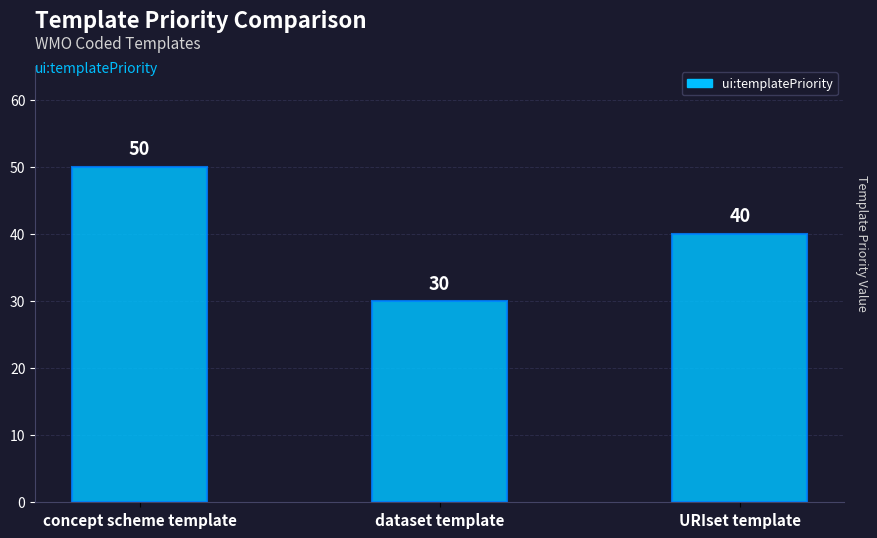

How many categories are shown in the chart?

3